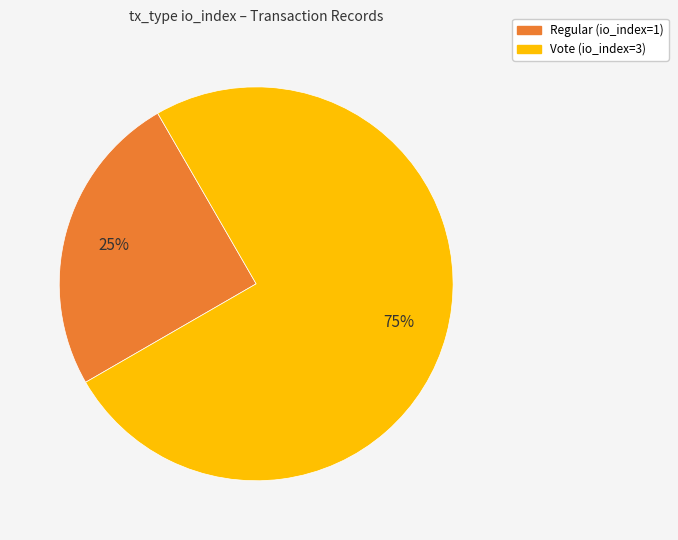

How many segments does this pie chart have?

2